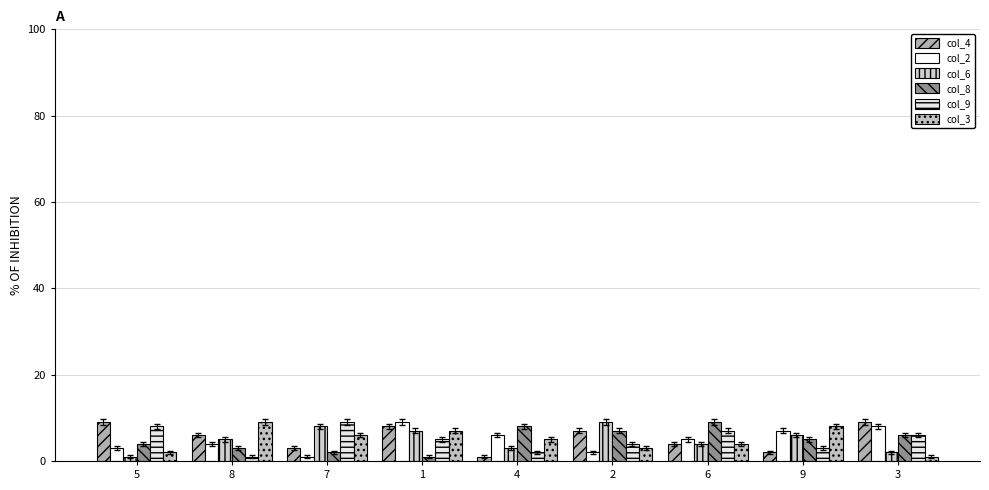

How many col_6 values are between 3 and 7?

5